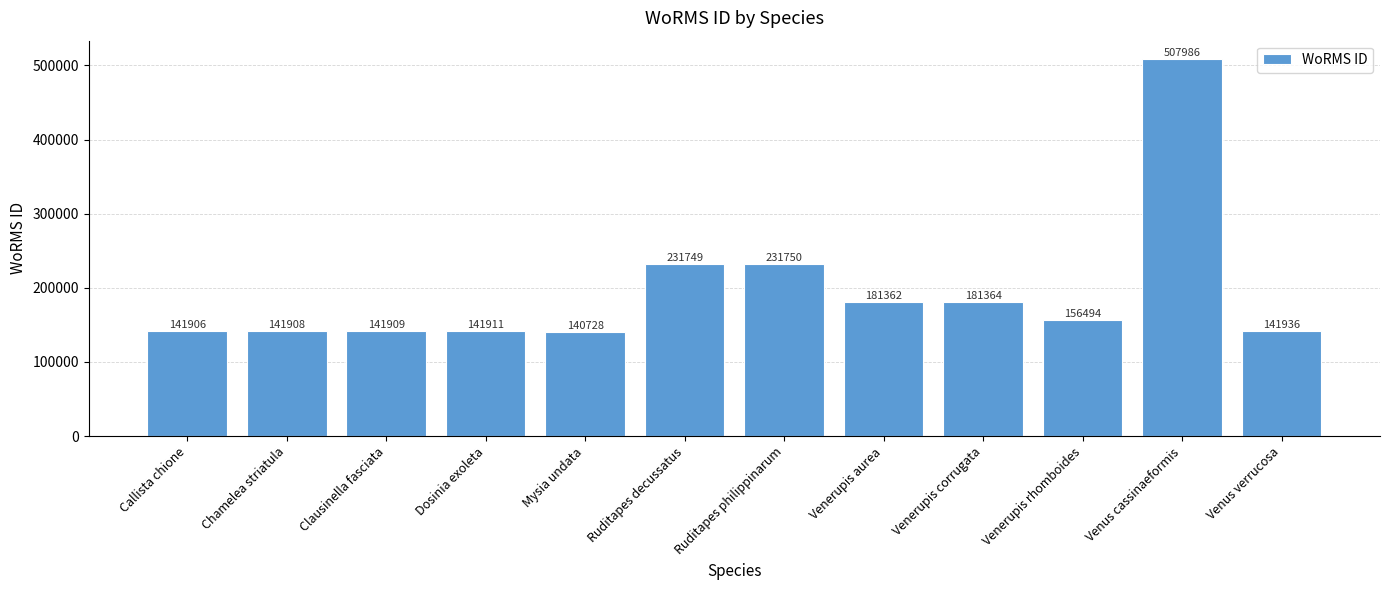

List the labels in order of value, smallest first.

Mysia undata, Callista chione, Chamelea striatula, Clausinella fasciata, Dosinia exoleta, Venus verrucosa, Venerupis rhomboides, Venerupis aurea, Venerupis corrugata, Ruditapes decussatus, Ruditapes philippinarum, Venus cassinaeformis